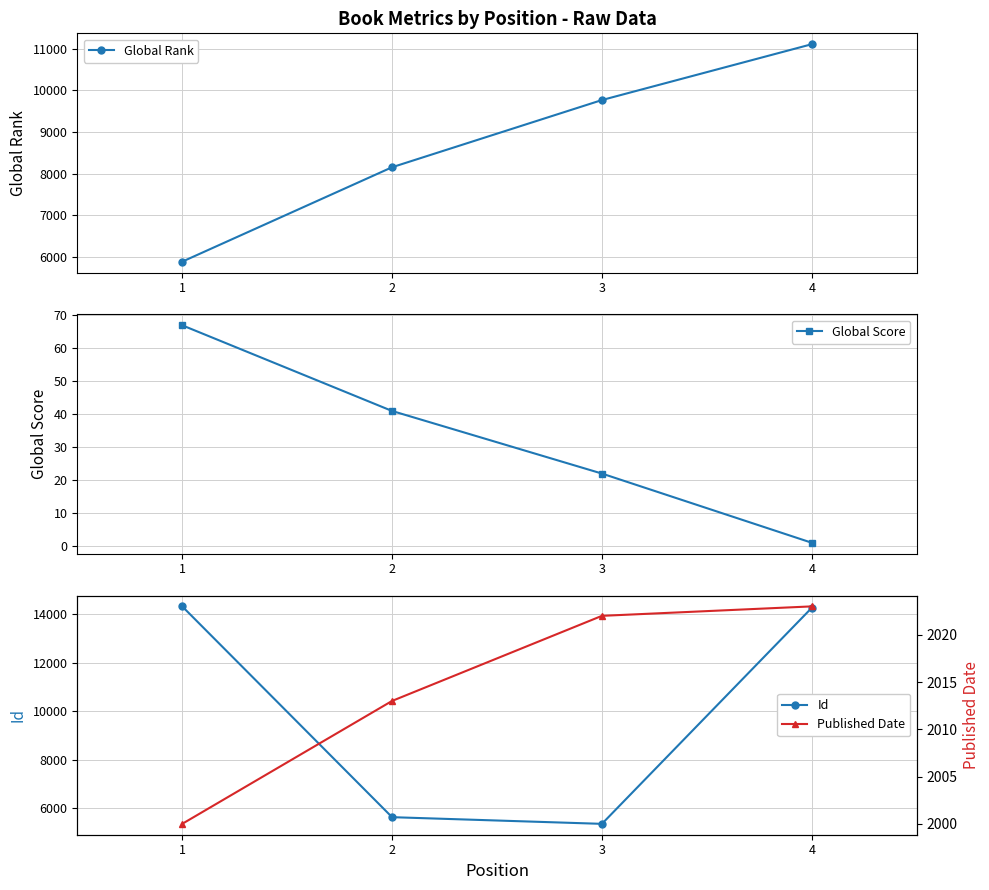

True or false: Global Rank has more than 0 interior local peaks.

False